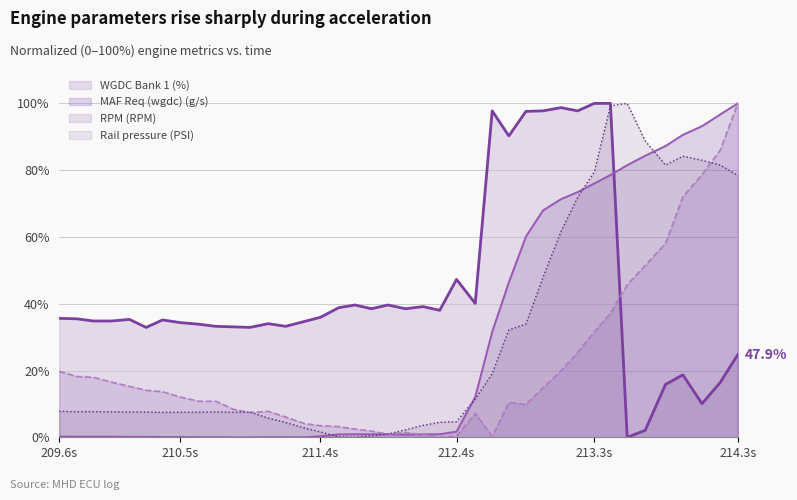

True or false: WGDC Bank 1 (%) and MAF Req (wgdc) (g/s) intersect in this chart.

True